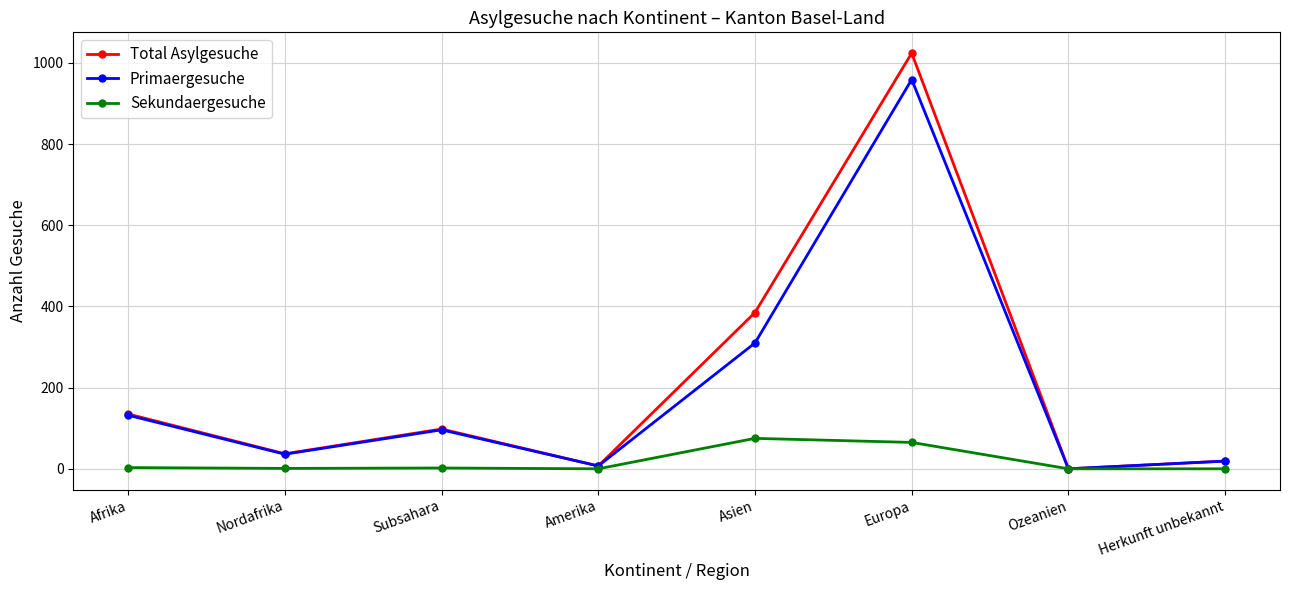

Is this an area chart (filled region under the line)?

No